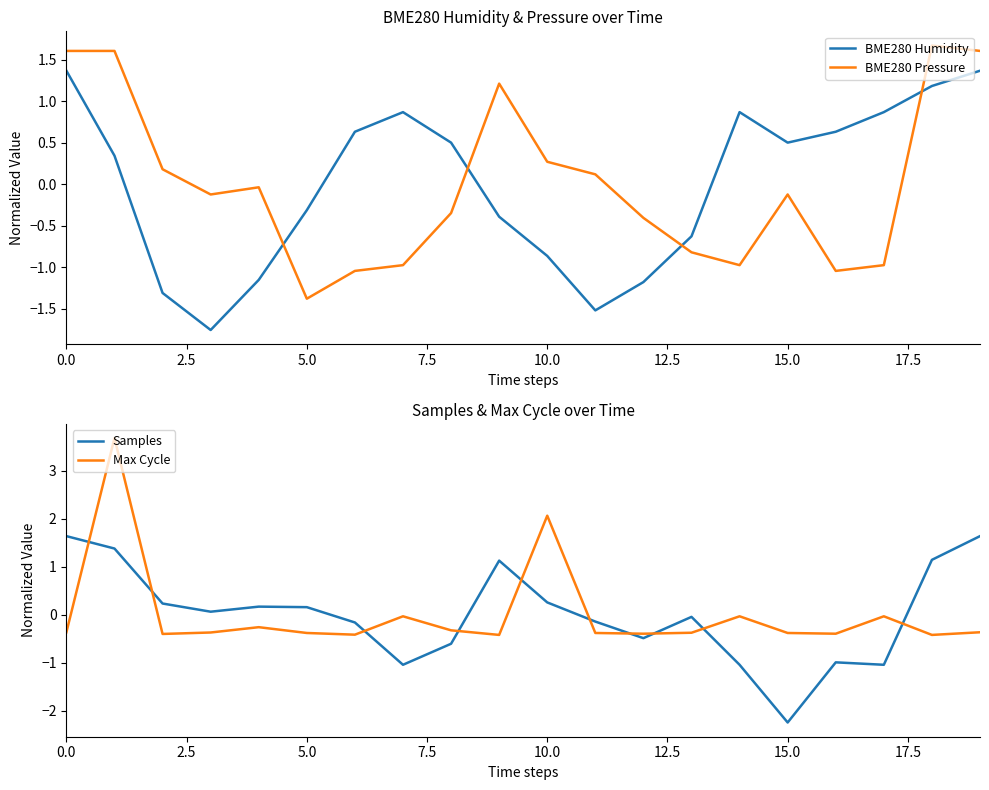

After their last crossing, which series has the higher values: Samples or Max Cycle?

Samples